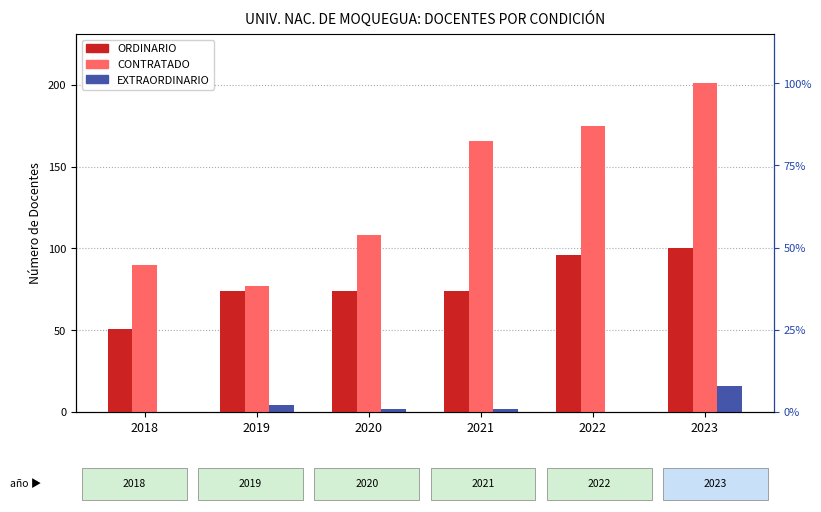

How many series are shown in this chart?

3